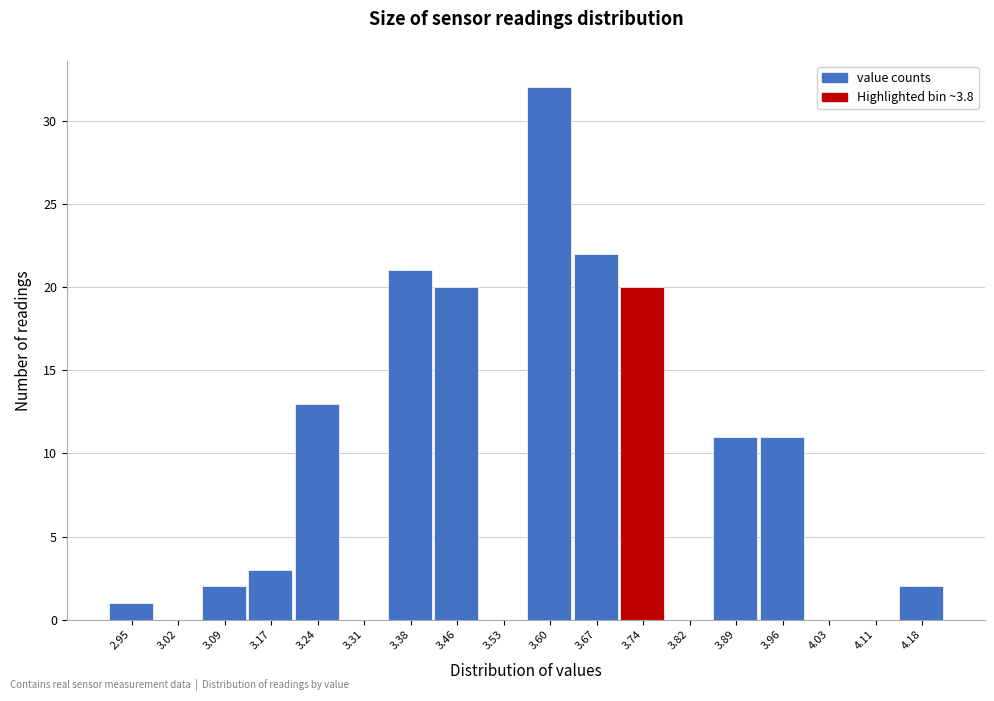

Reading left to right, extract all data points from this chart.

2.95=1	3.02=0	3.09=2	3.17=3	3.24=13	3.31=0	3.38=21	3.46=20	3.53=0	3.60=32	3.67=22	3.74=20	3.82=0	3.89=11	3.96=11	4.03=0	4.11=0	4.18=2